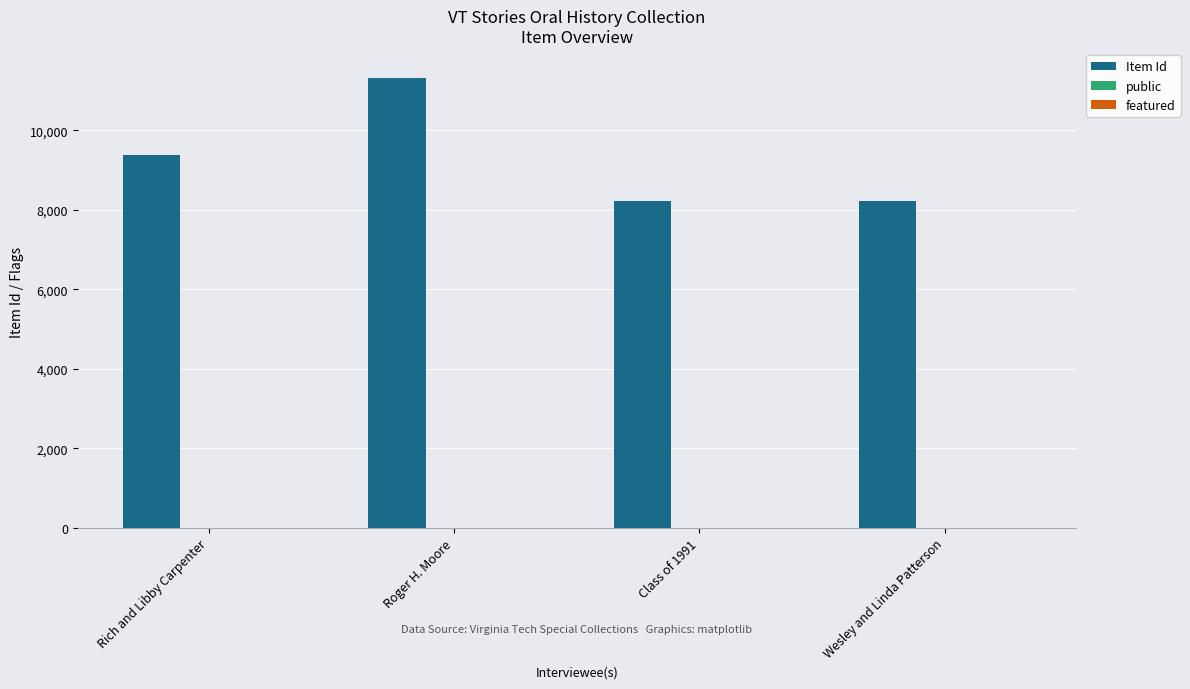

What is the maximum value shown in the chart?

11313